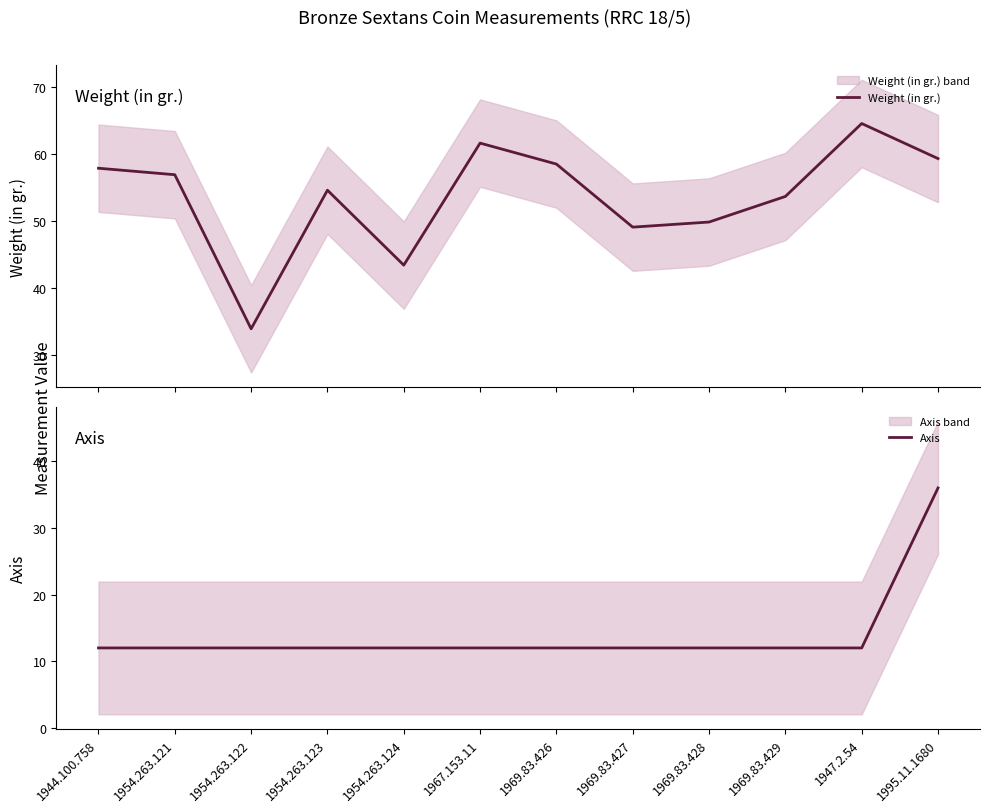

Is this an area chart (filled region under the line)?

No